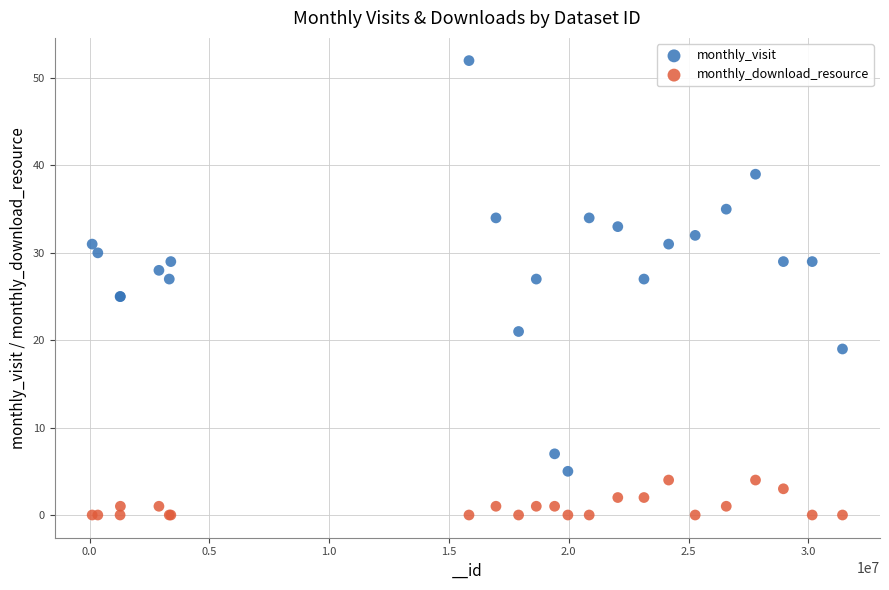

Which series contains the lowest Y value?

monthly_download_resource